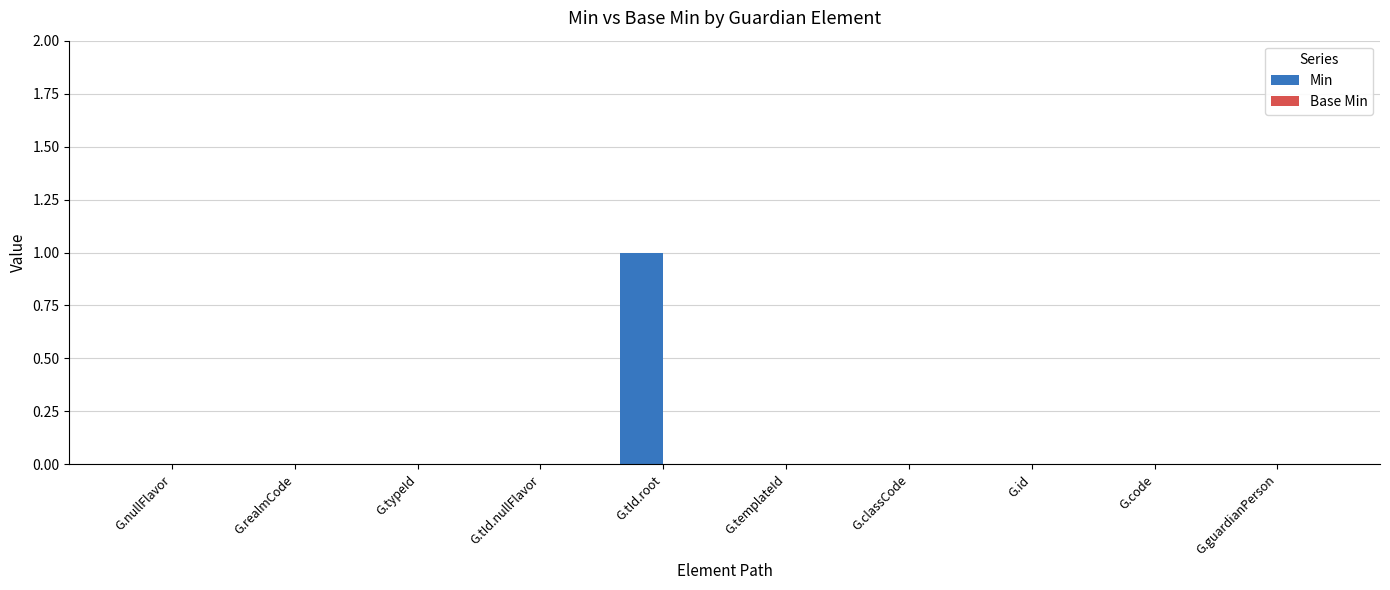

Reading left to right, transcribe all the data shown in this chart.

G.nullFlavor=0	G.realmCode=0	G.typeId=0	G.tId.nullFlavor=0	G.tId.root=1	G.templateId=0	G.classCode=0	G.id=0	G.code=0	G.guardianPerson=0